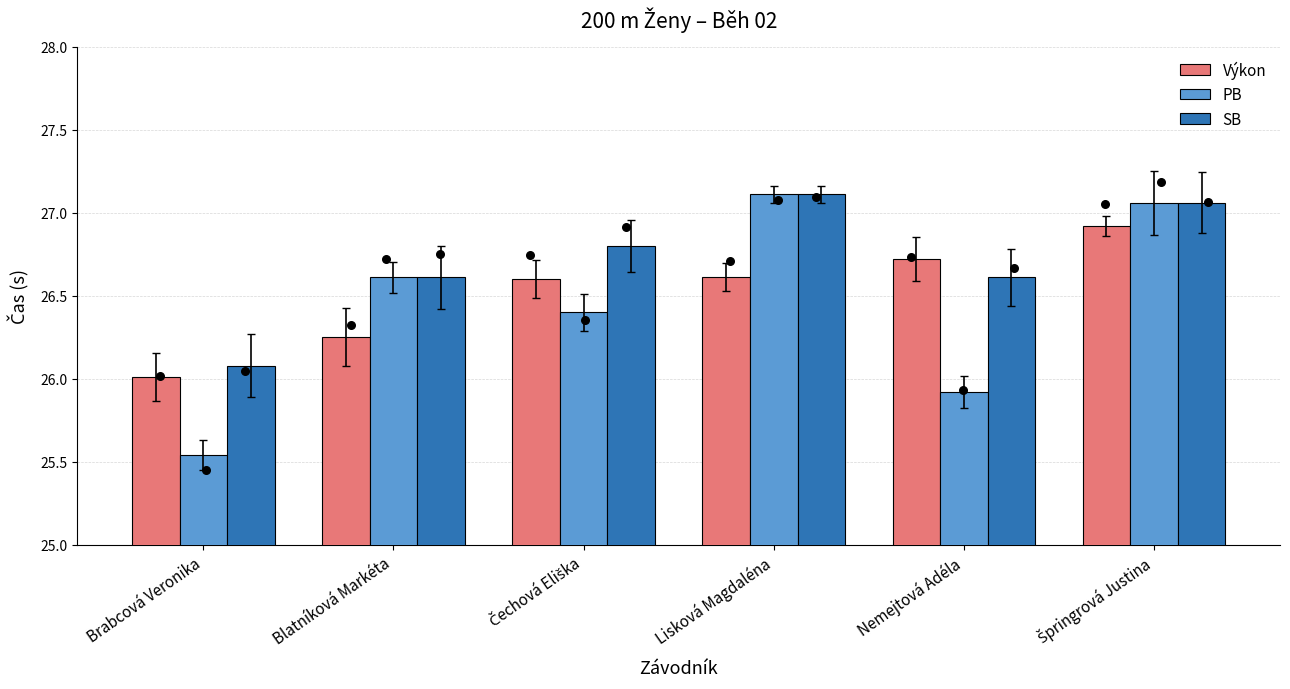

Which series has the largest total across all categories?

SB